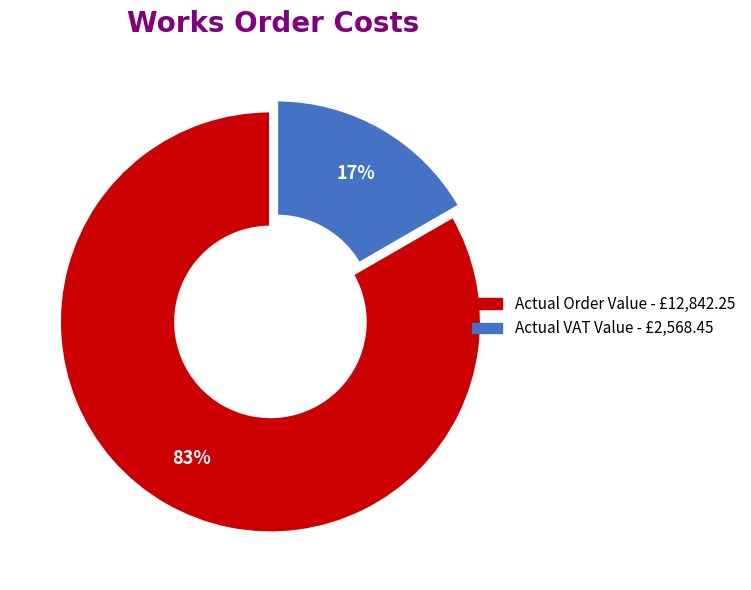

Is the sum of Actual VAT Value and Actual Order Value greater than half?

Yes